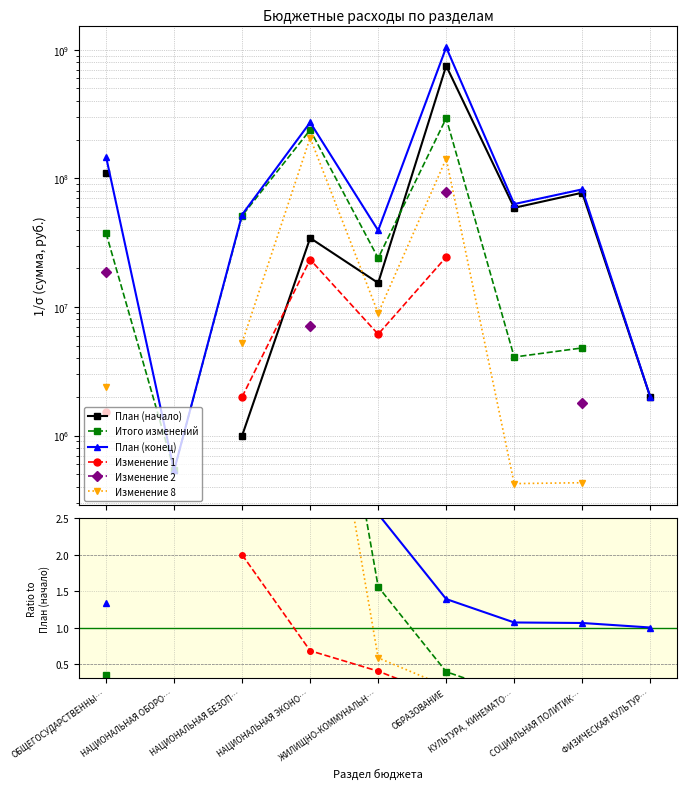

Does the chart have visible grid lines?

Yes